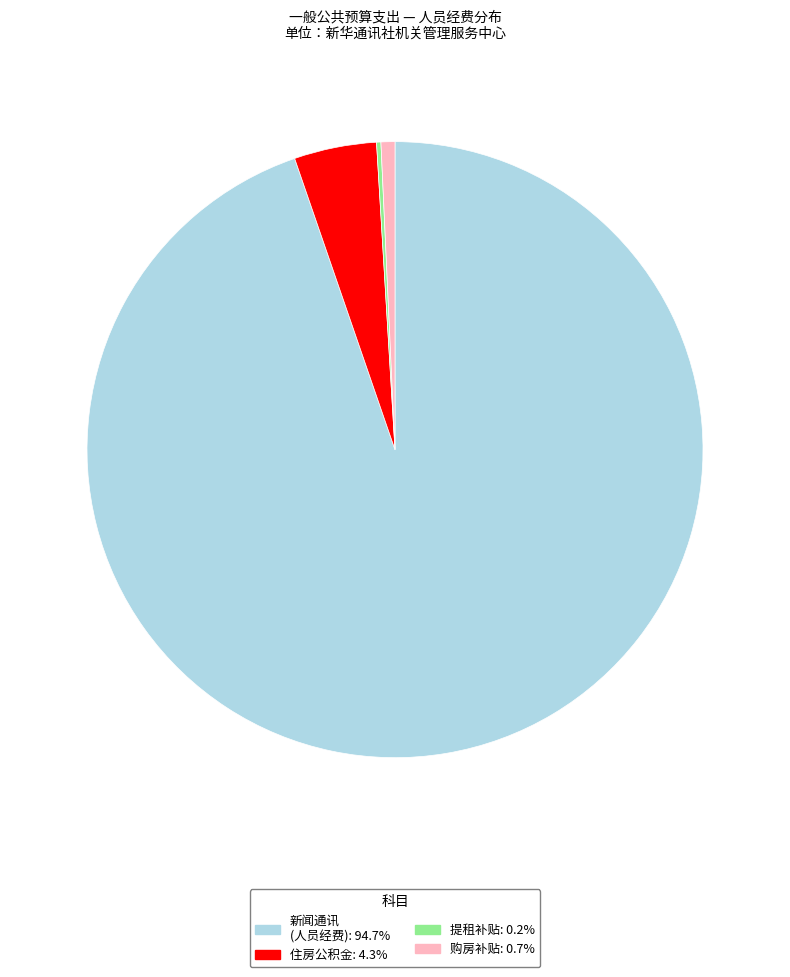

Does any single category account for the majority?

Yes